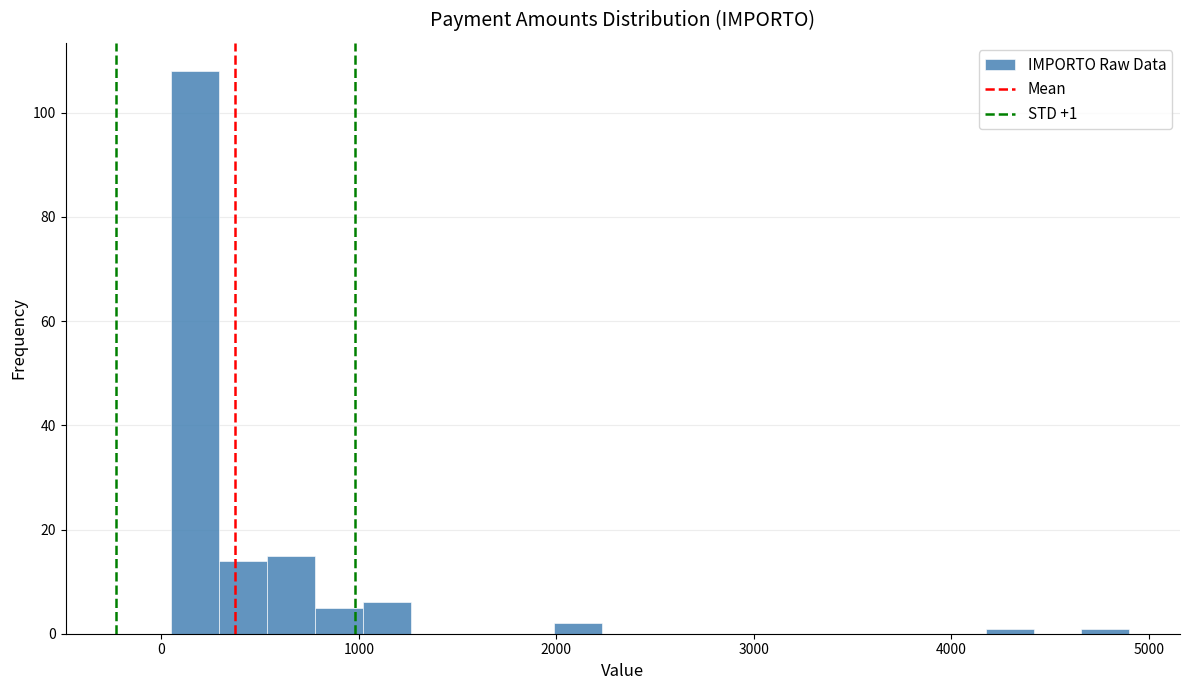

Read against the x-axis, roughly where is the centre of the tallest bar?

200